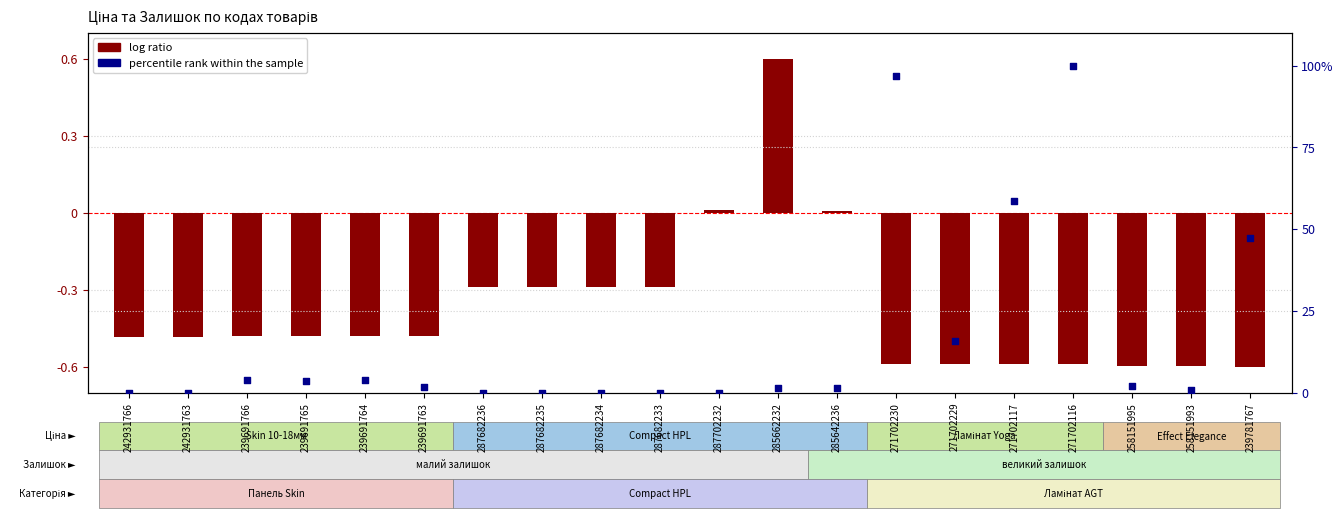

At which category is the sum across all series the highest?

271702116